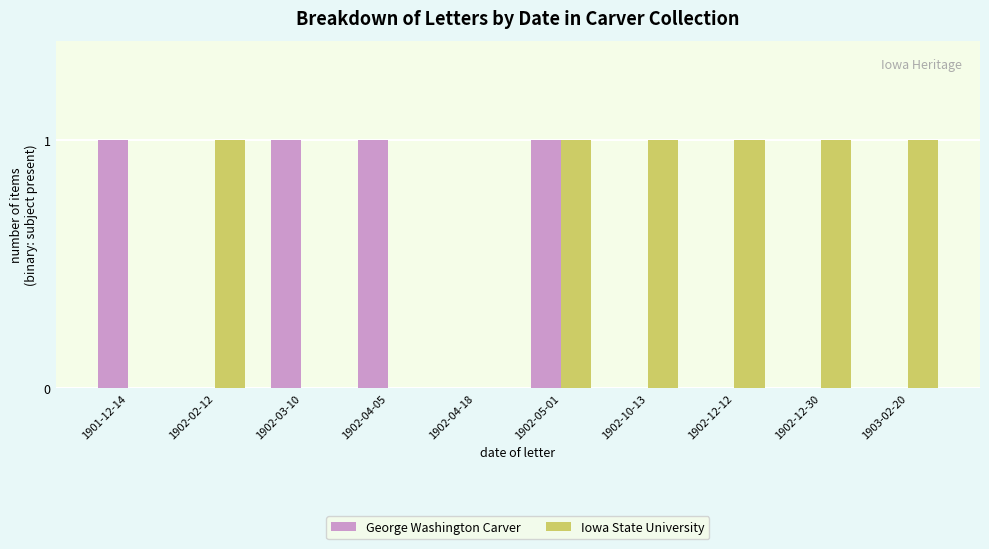

What is the sum of the George Washington Carver values at 1902-03-10 and 1901-12-14?

2